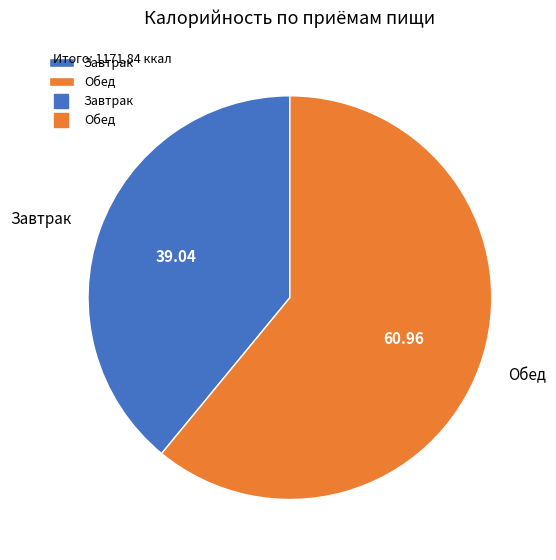

Is it true that Завтрак is 30% of the pie?

False